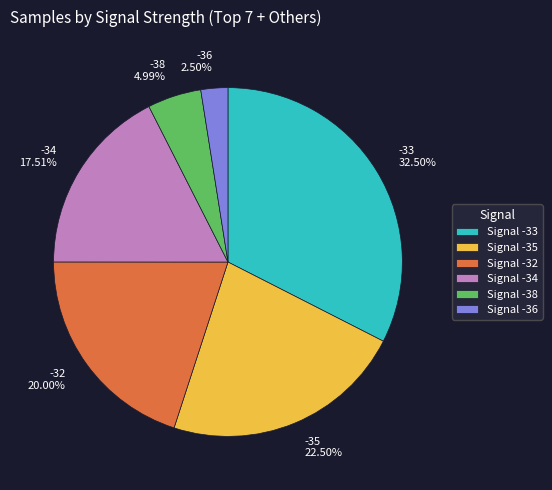

Count the number of slices in the pie.

6